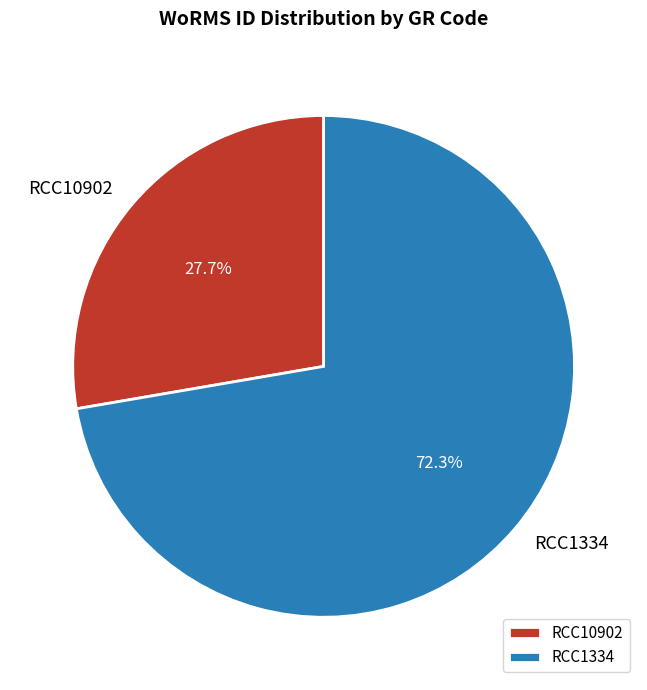

To the nearest percent, what is the difference between the RCC1334 and RCC10902 slice percentages?

45%